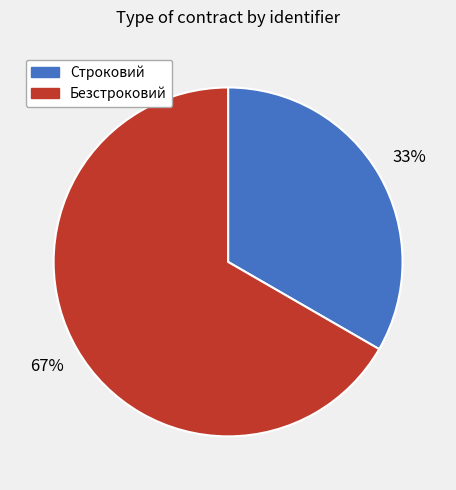

Is the sum of Строковий and Безстроковий greater than half?

Yes